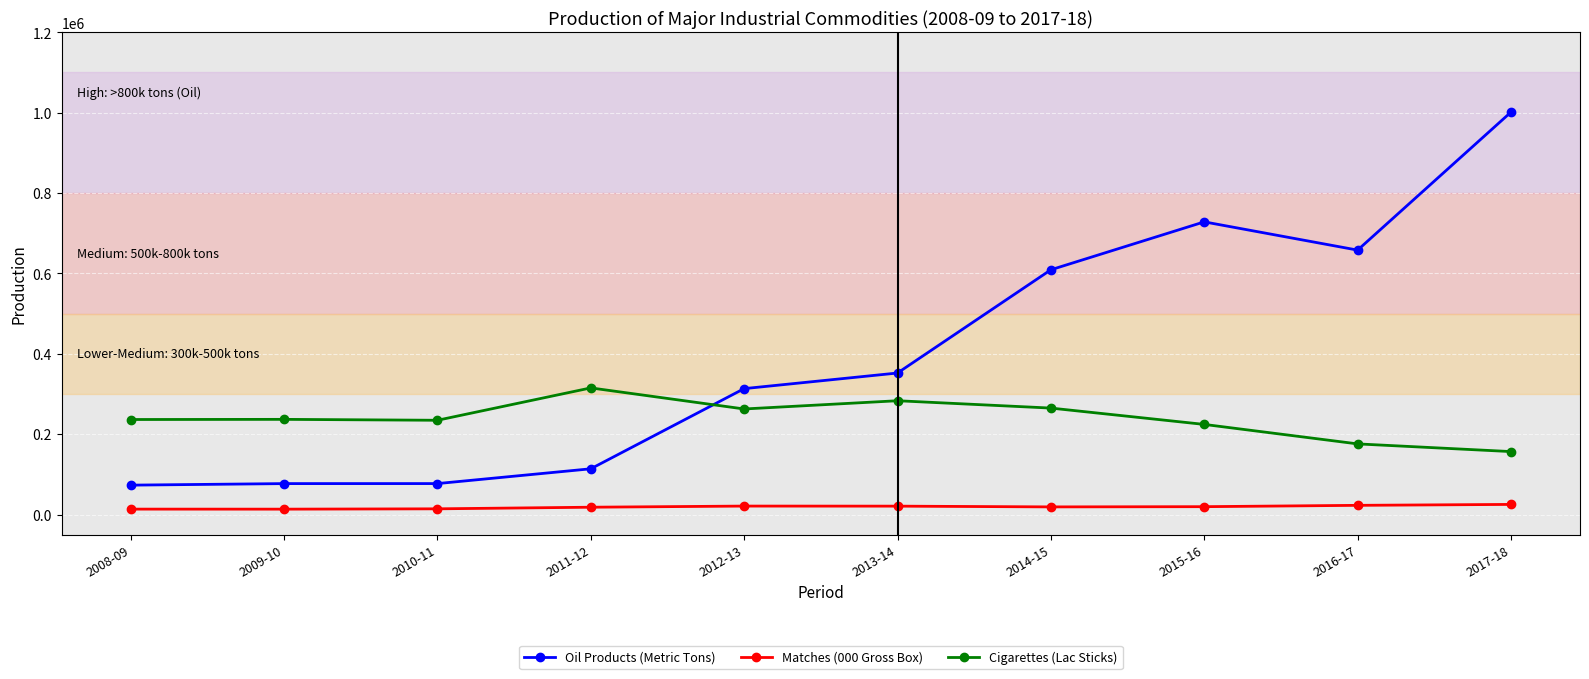

At how many categories does at least one series exceed 544049?

4